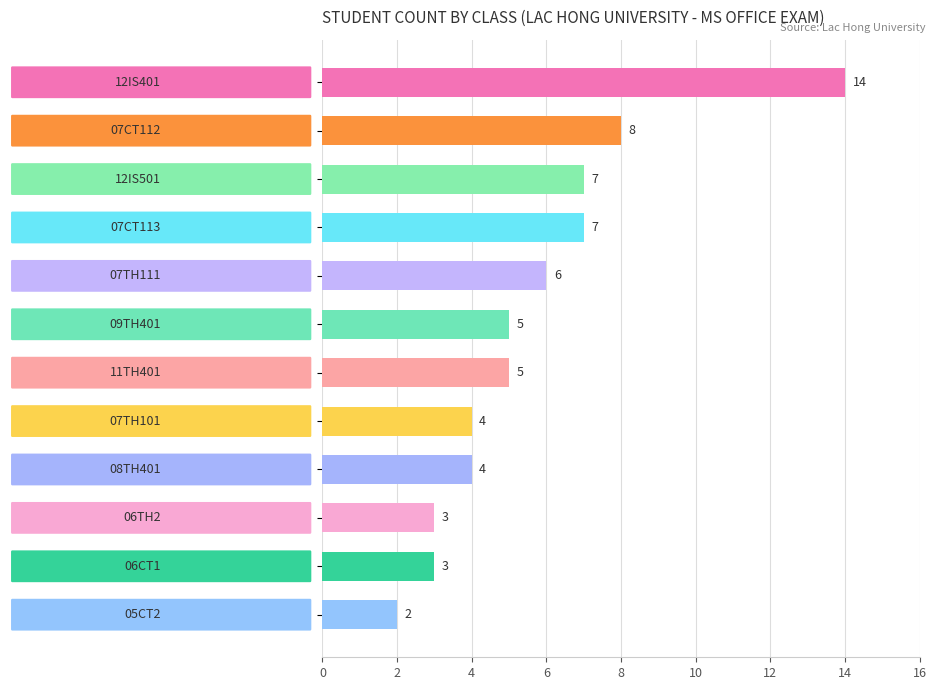

What is the difference between the maximum and minimum values?

12